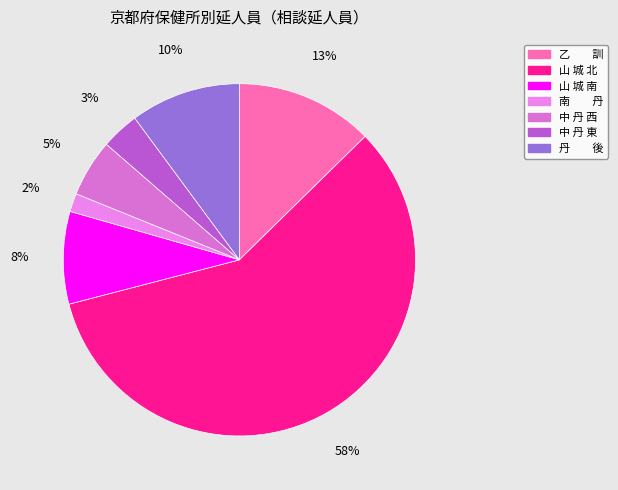

How many slices are in this pie chart?

7